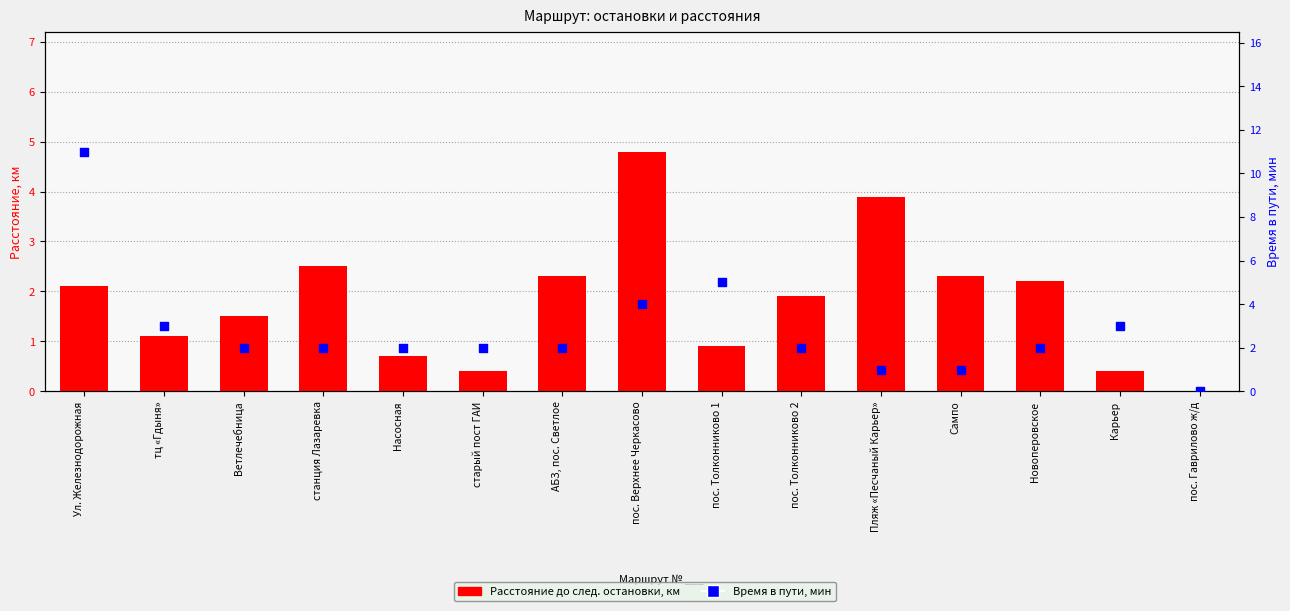

What is the total value across all series at пос. Толконниково 2?

3.9